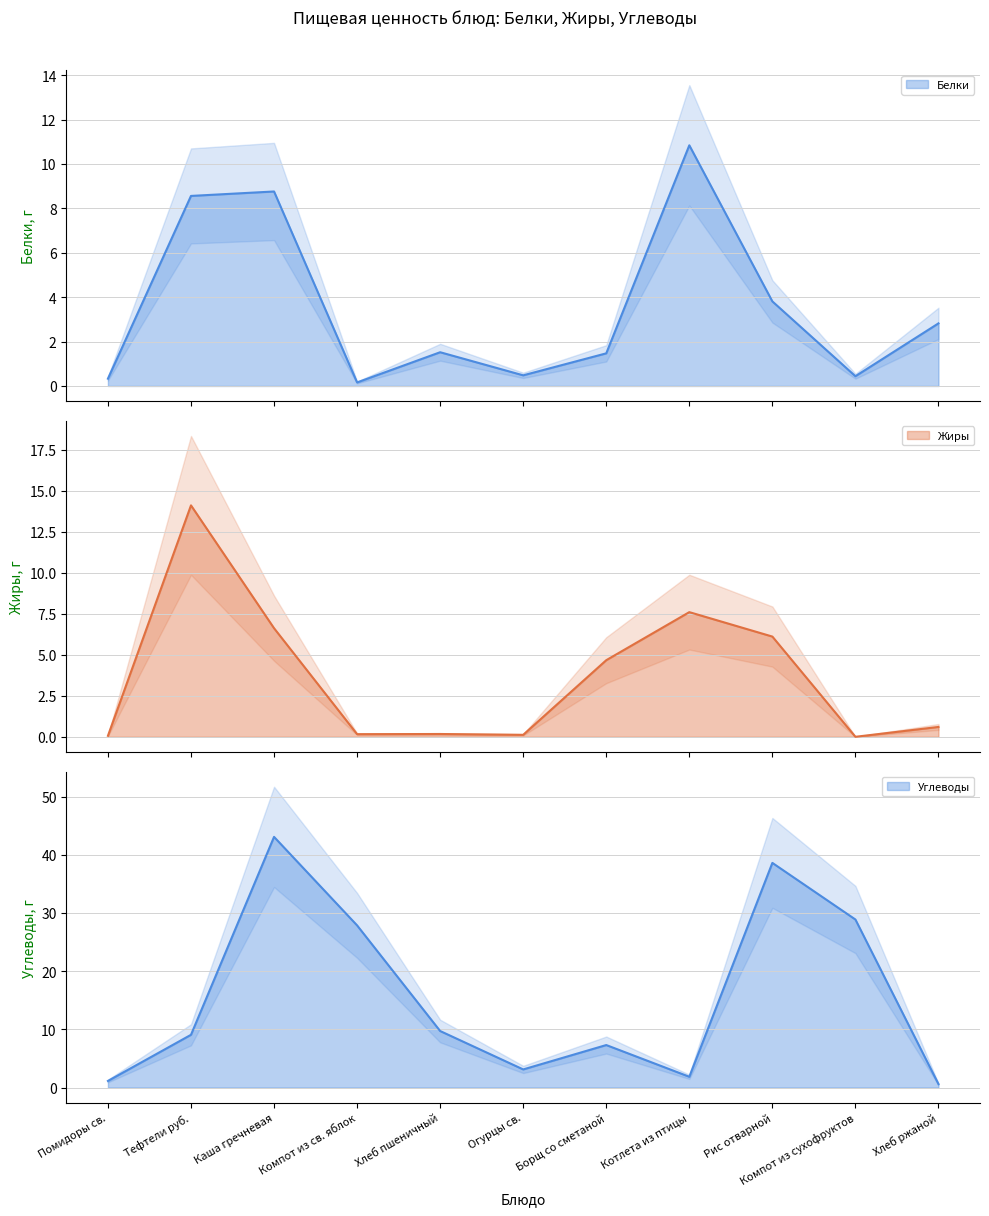

At which label does Белки reach its peak?

Котлета из птицы